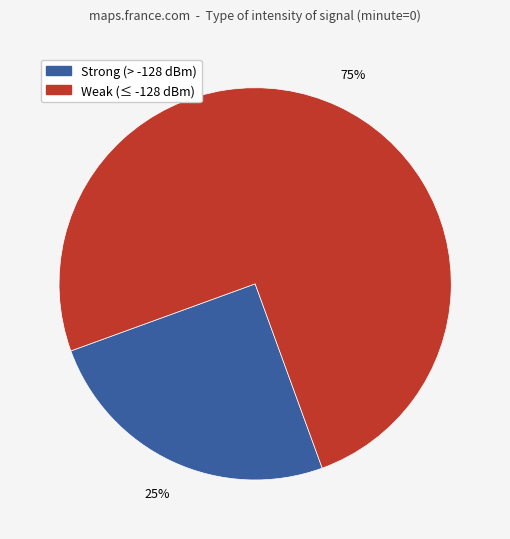

Does any single category account for the majority?

Yes